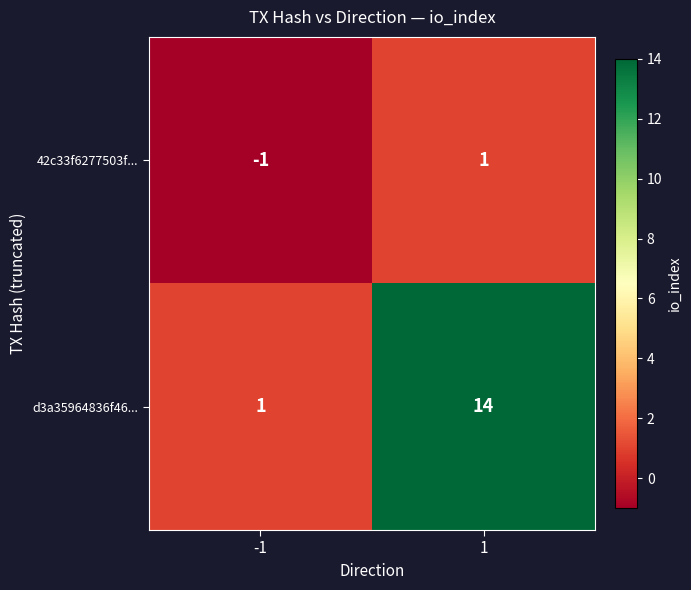

Which series has the largest range (max minus min)?

d3a35964836f46...